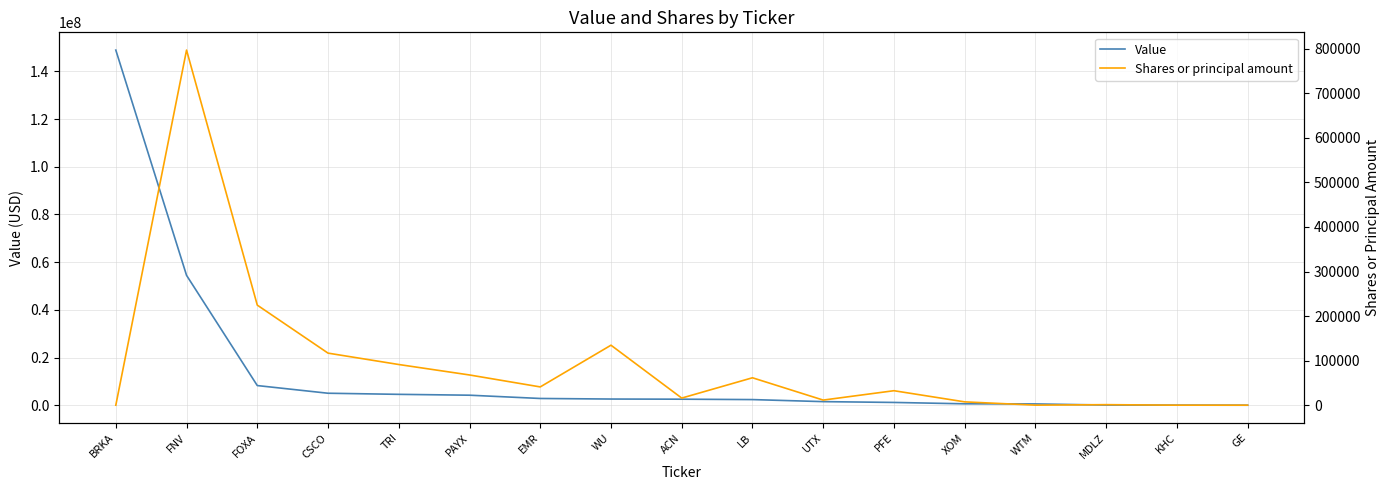

What is the minimum value shown in the chart?

498